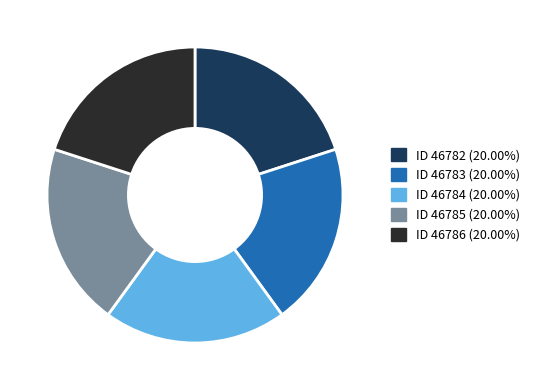

Is there any slice that represents more than half of the pie?

No